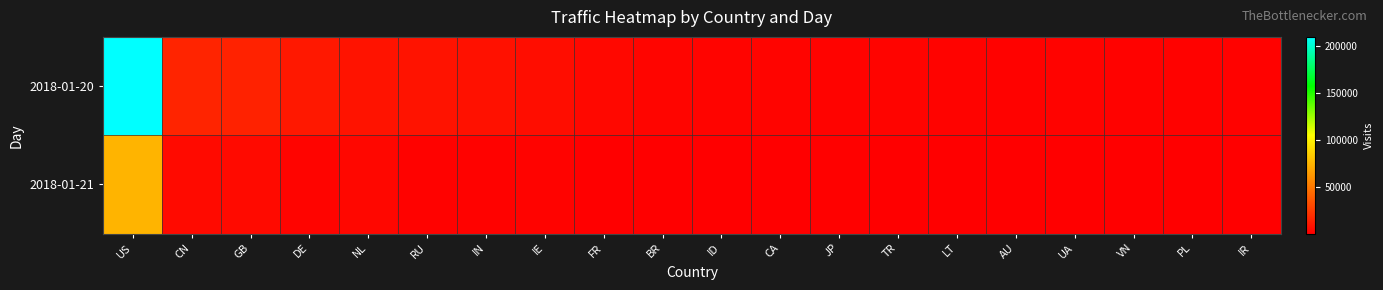

How many categories are shown in the chart?

20